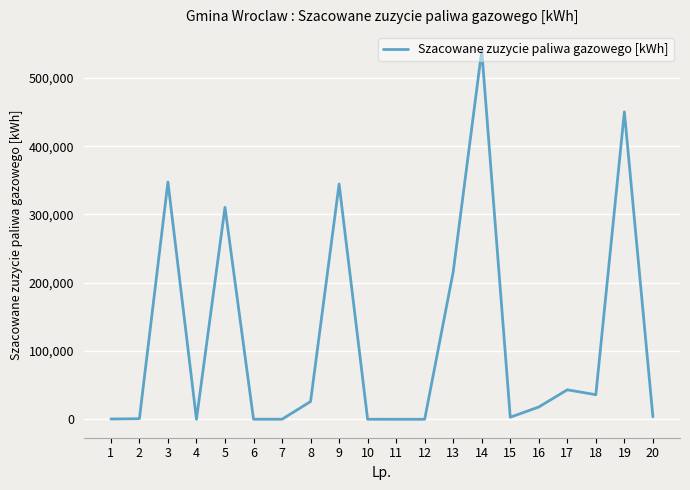

What is the difference between the maximum and minimum values?

540000